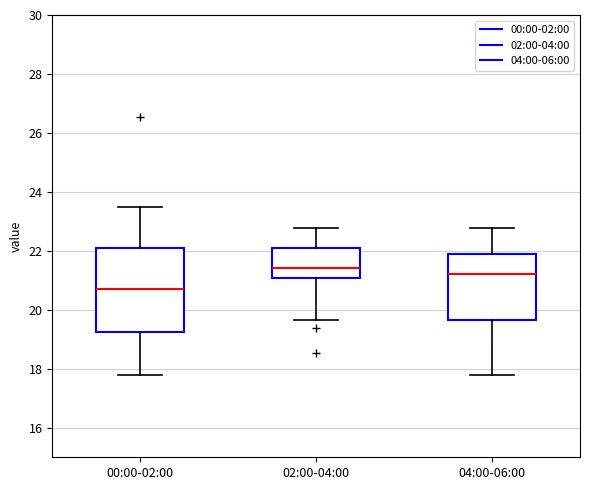

Comparing the boxes themselves (not the whiskers), which one is the tallest?

00:00-02:00